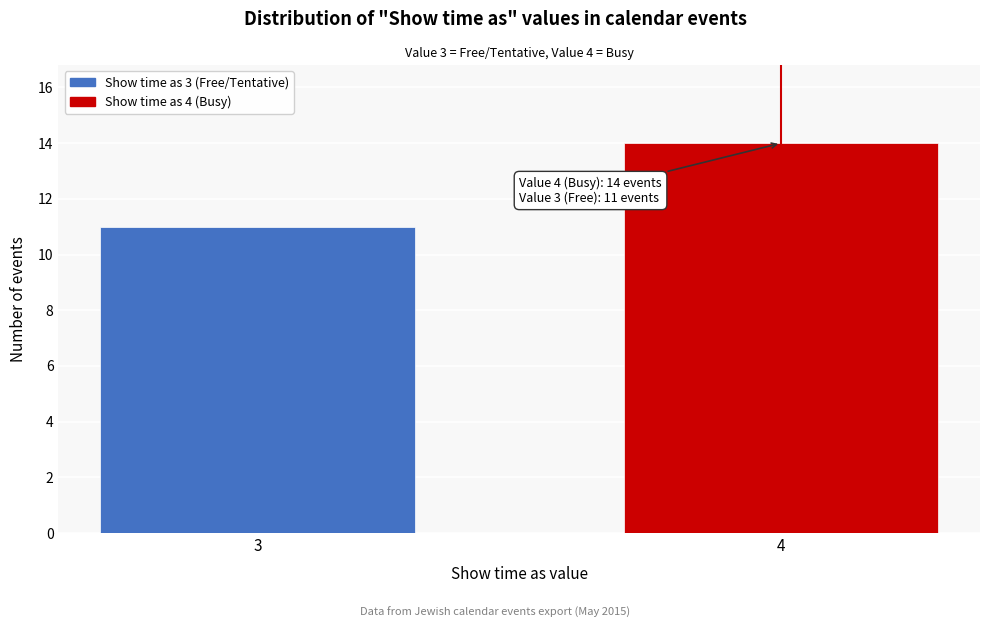

Reading left to right, transcribe all the data shown in this chart.

11	14